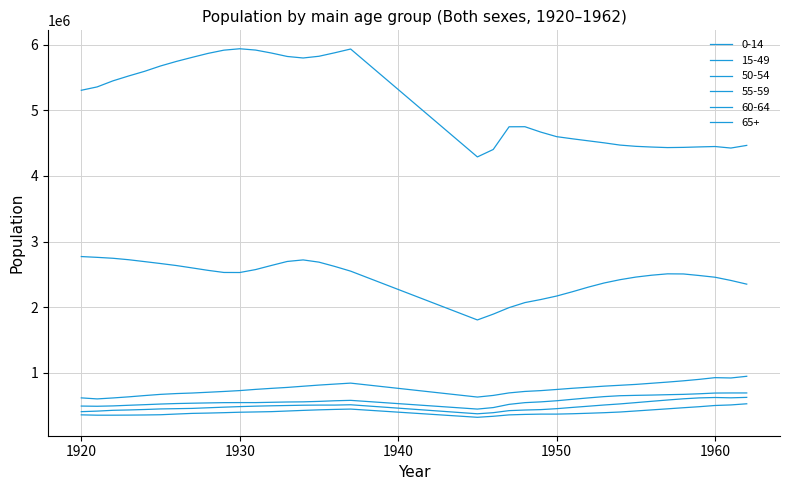

Where is 65+ nearest to the value 777253?

1933